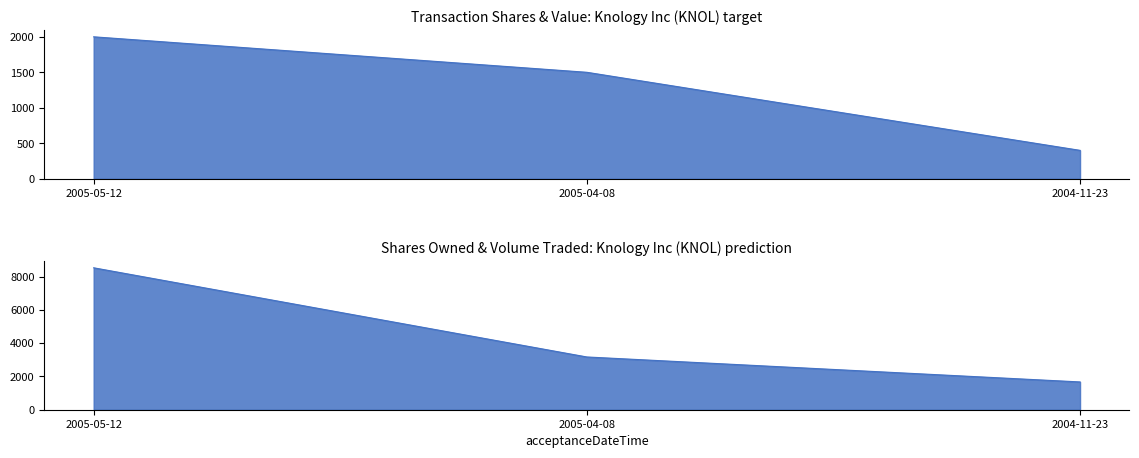

What is the label of the 1st point from the right?

2004-11-23